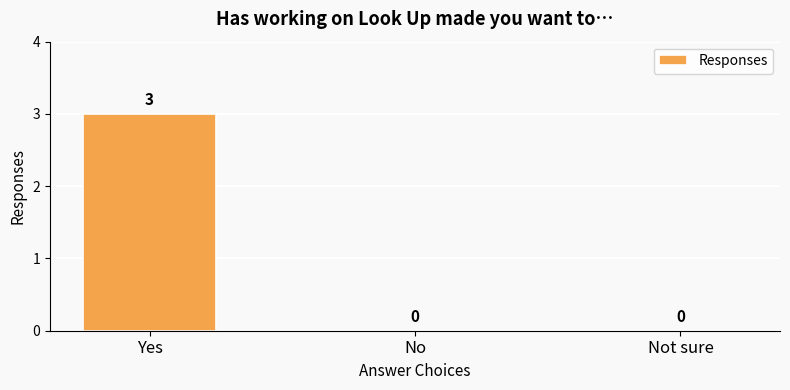

Is it true that the value at No is 1?

False